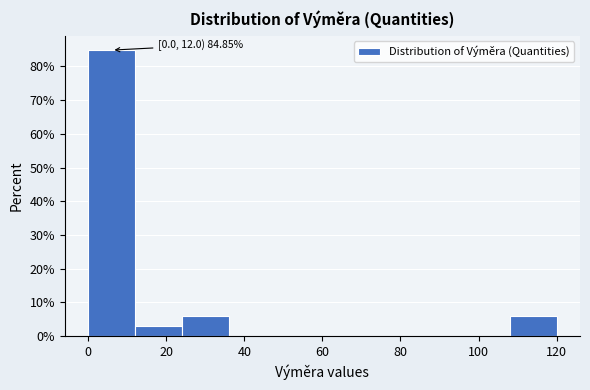

Which range on the x-axis has the tallest bar?

0 to 12